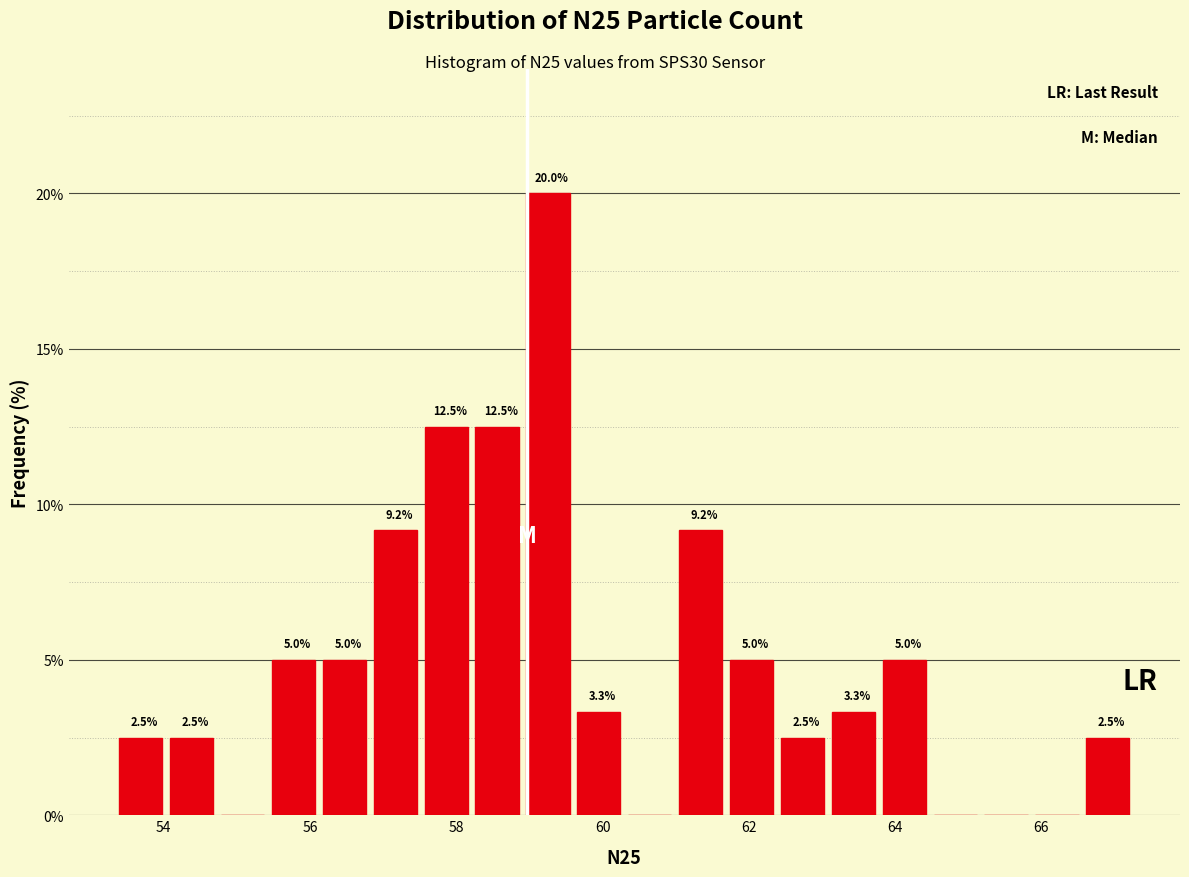

Around what value on the x-axis is the tallest bar? Give the approximate position of its centre, as read against the axis.

59.2